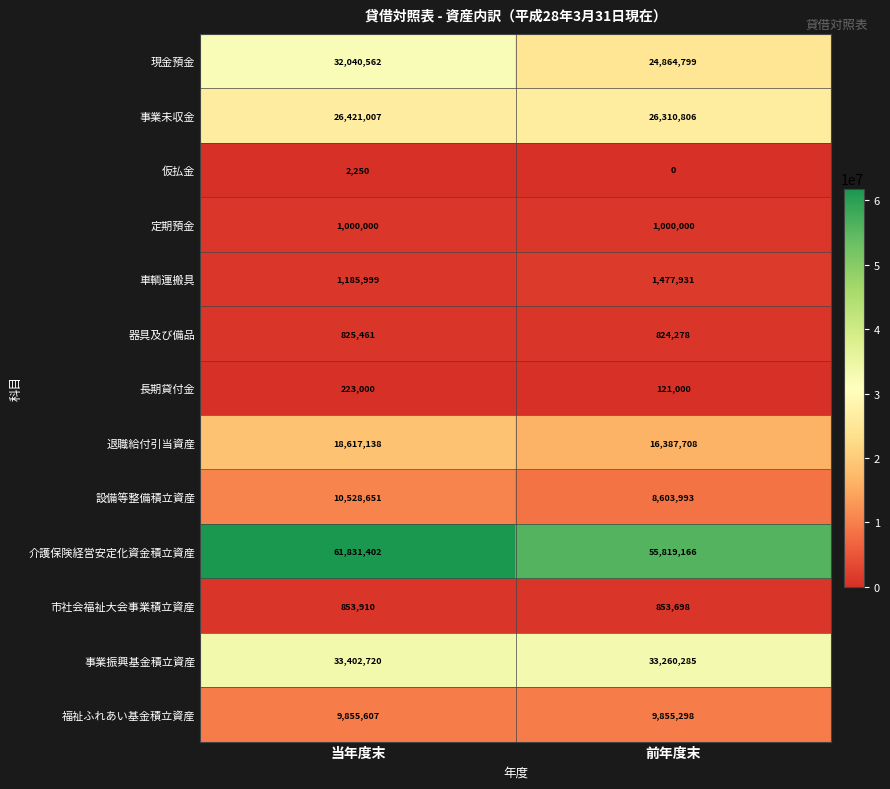

Which category has the highest value across all series?

当年度末